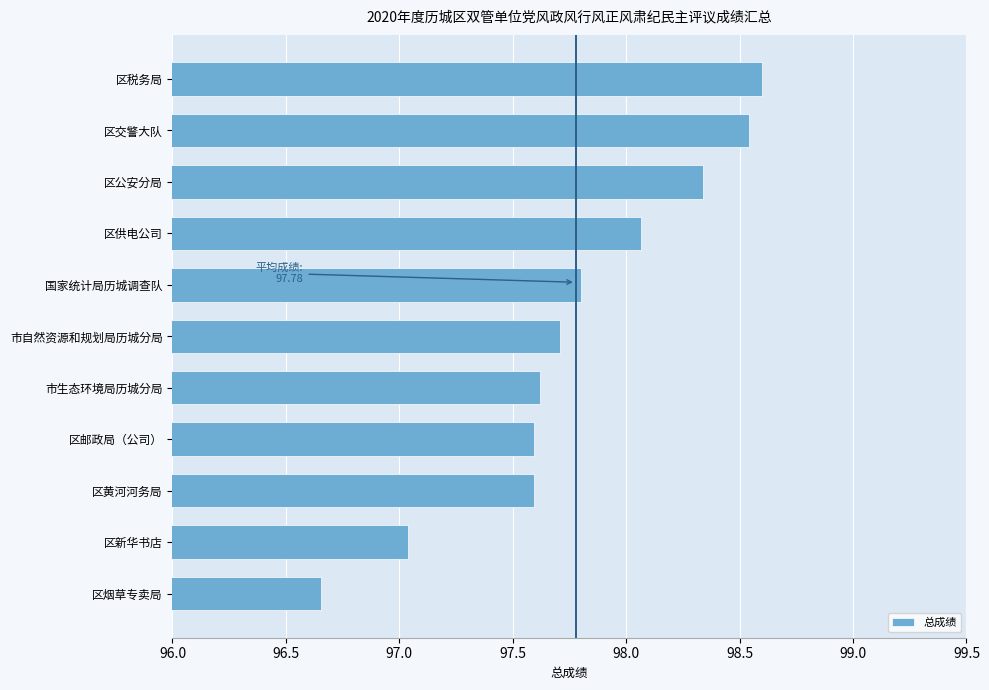

Does the chart contain stacked bars?

No